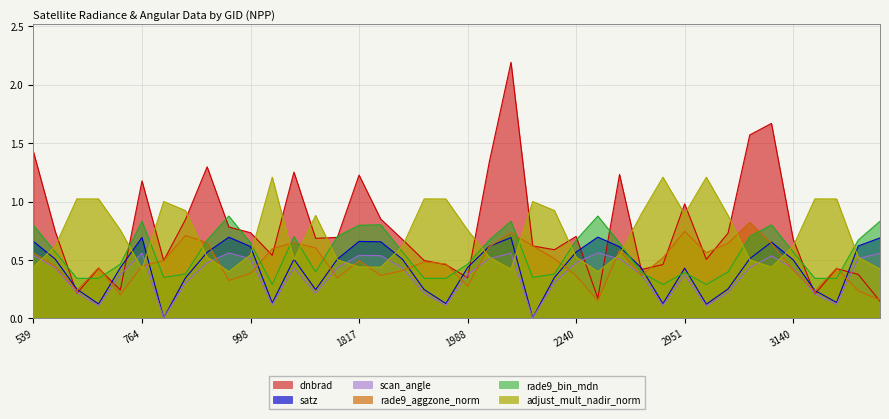

At 1916, list the series in order from largest to smallest.

adjust_mult_nadir_norm, dnbrad, rade9_aggzone_norm, rade9_bin_mdn, satz, scan_angle